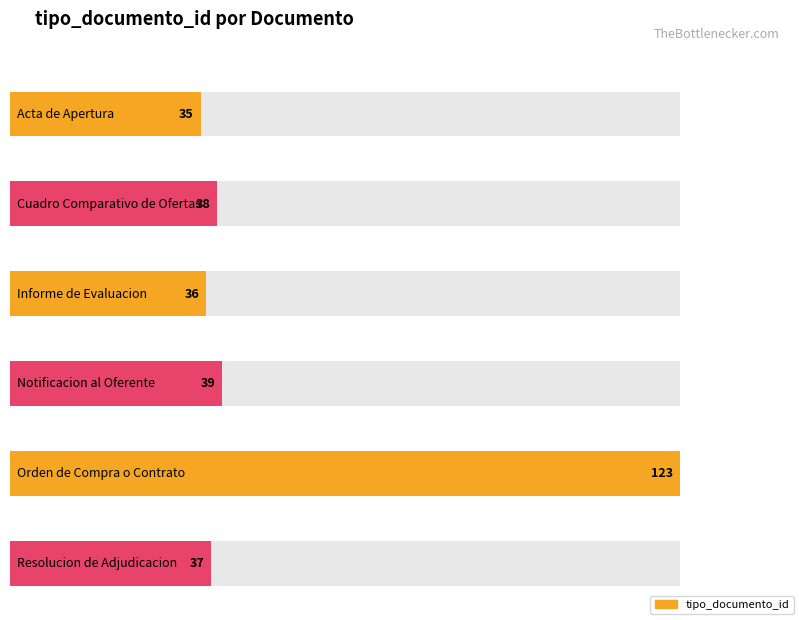

Reading right to left, transcribe all the data shown in this chart.

37	123	39	36	38	35